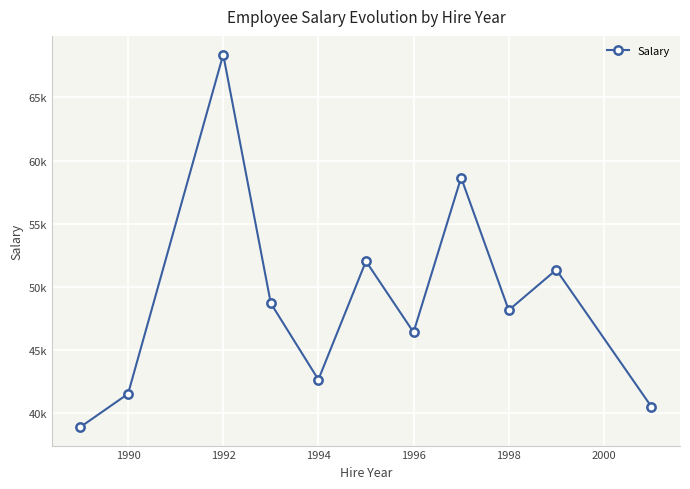

How many points are higher than both their immediate neighbors (excluding endpoints)?

4